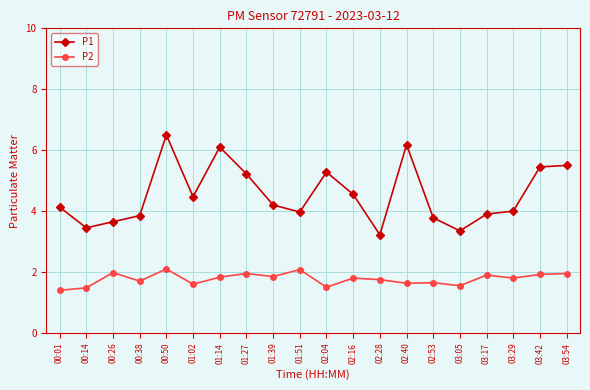

At 03:05, list the series in order from smallest to largest.

P2, P1